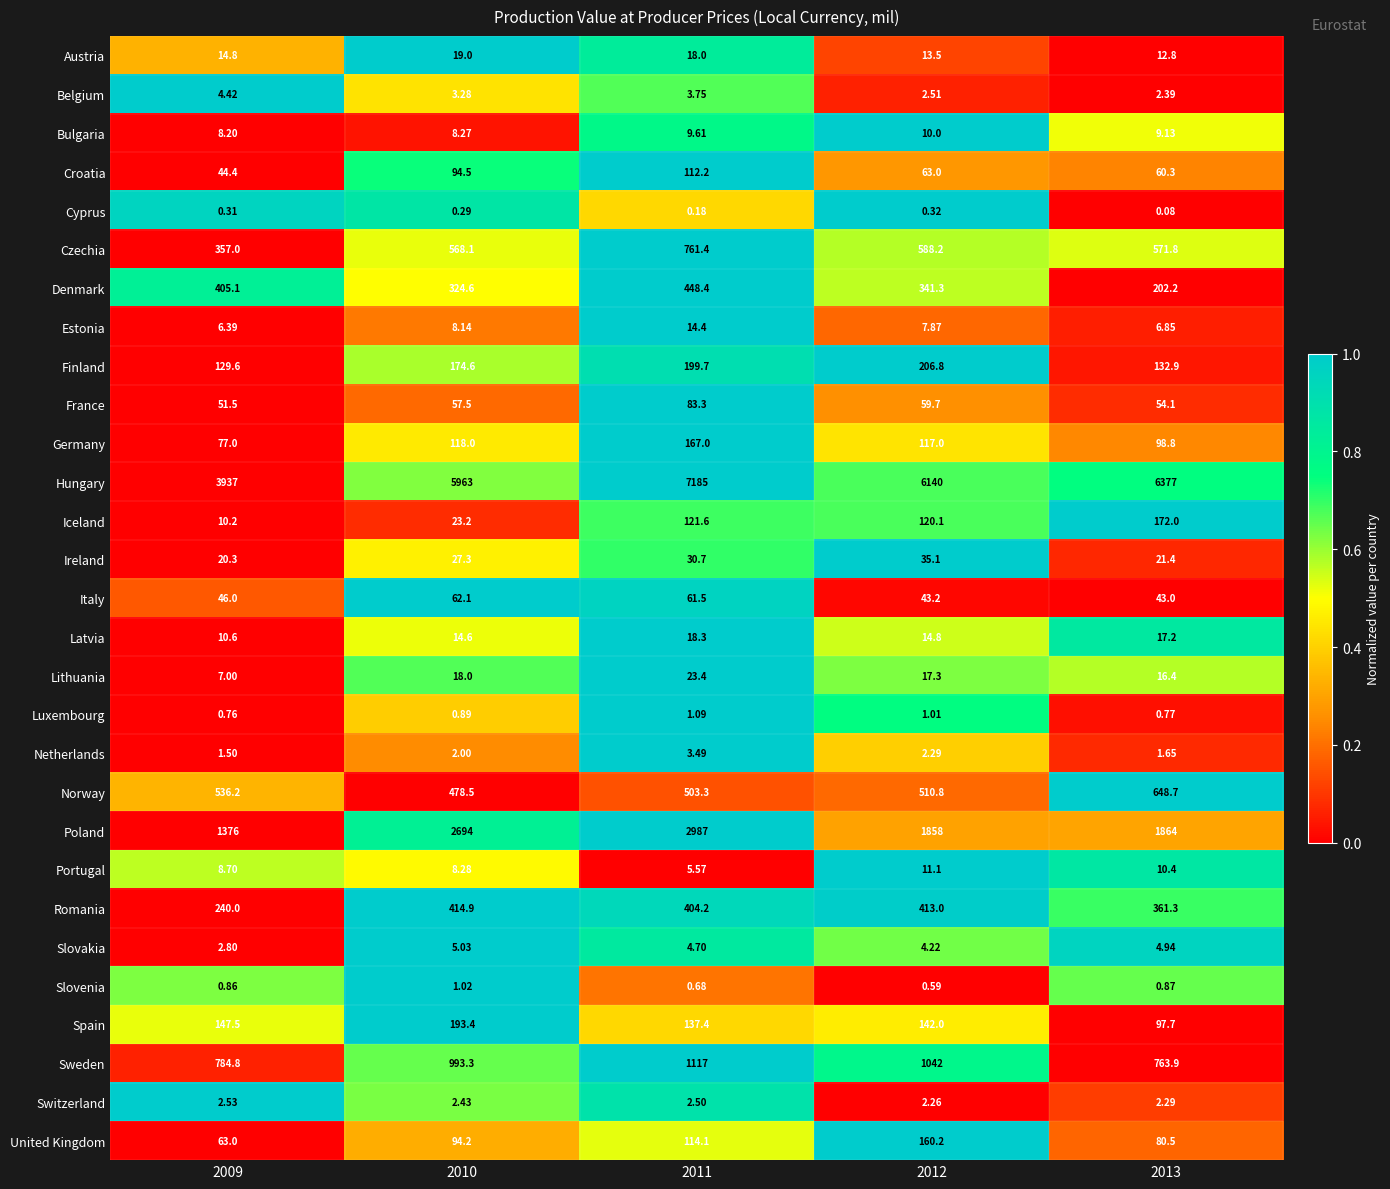

How many categories are shown in the chart?

5